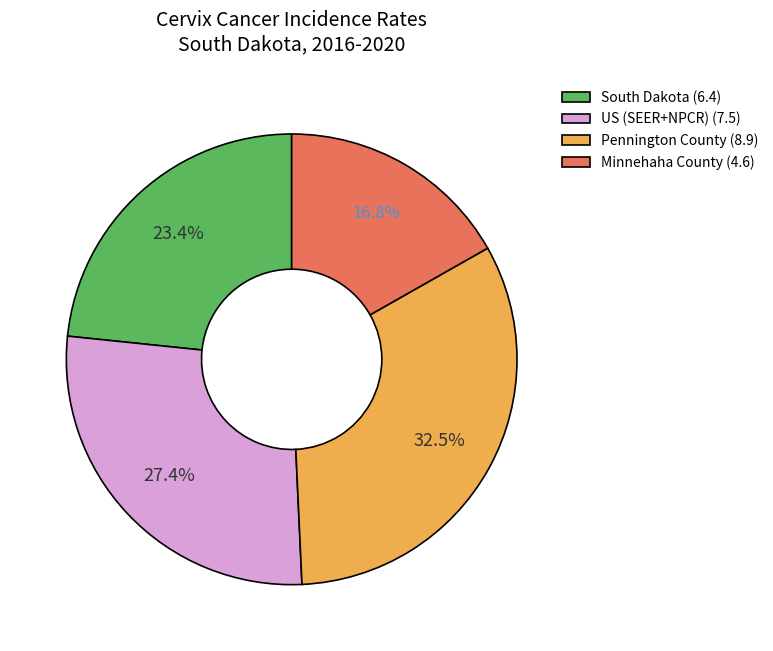

What is the ratio of the value at Pennington County to the value at Minnehaha County?

1.9